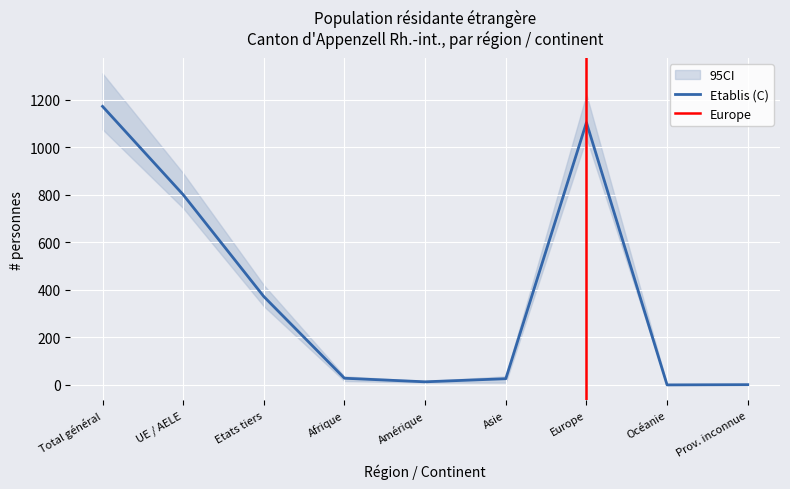

At which label is Etablis (C) closest to 586?

Etats tiers